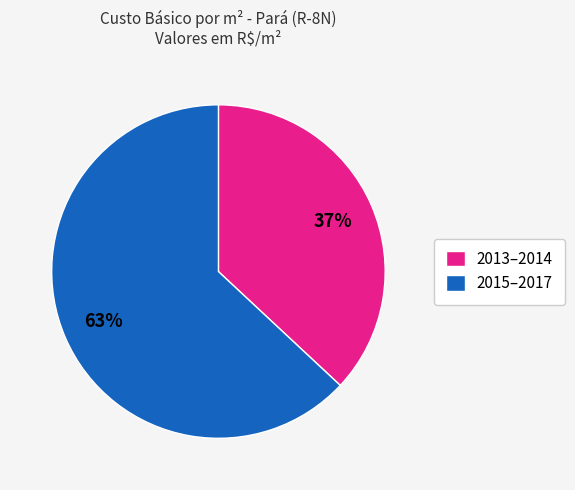

Count the number of slices in the pie.

2